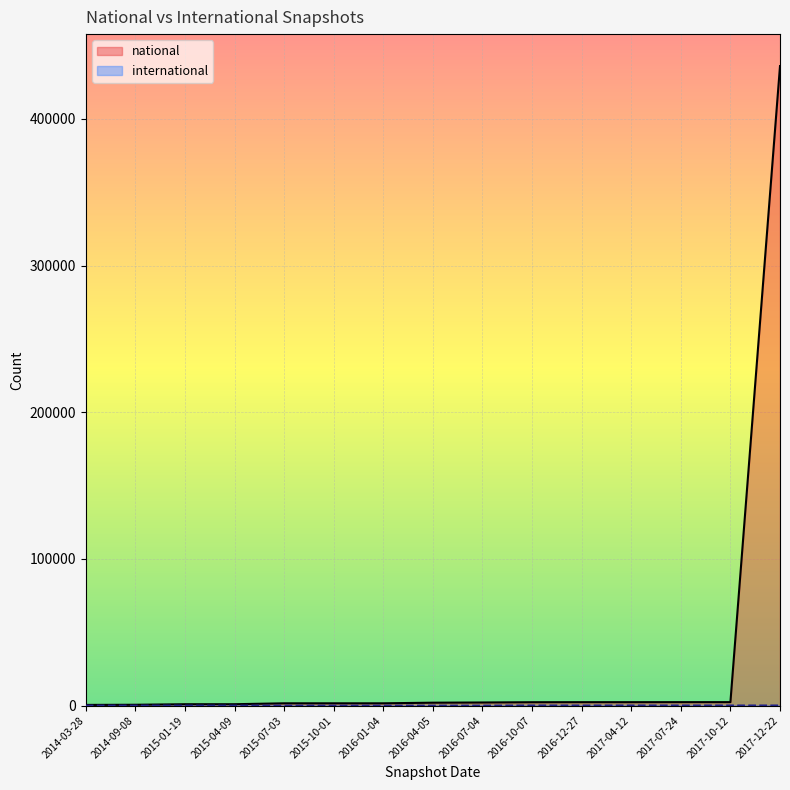

Rank the series at 2016-01-04 from lowest to highest value.

international, national